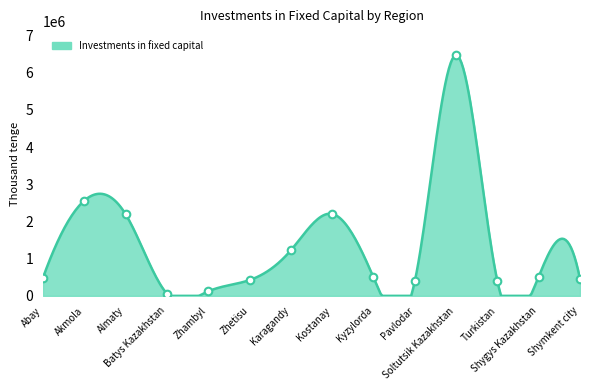

What is the difference between the maximum and minimum values?

6473100.0